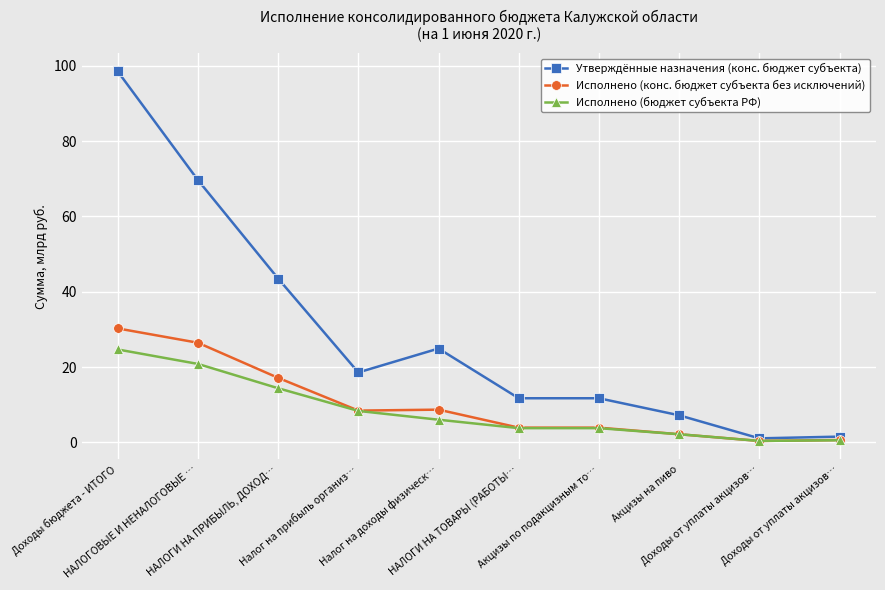

How many distinct data groups are displayed?

3